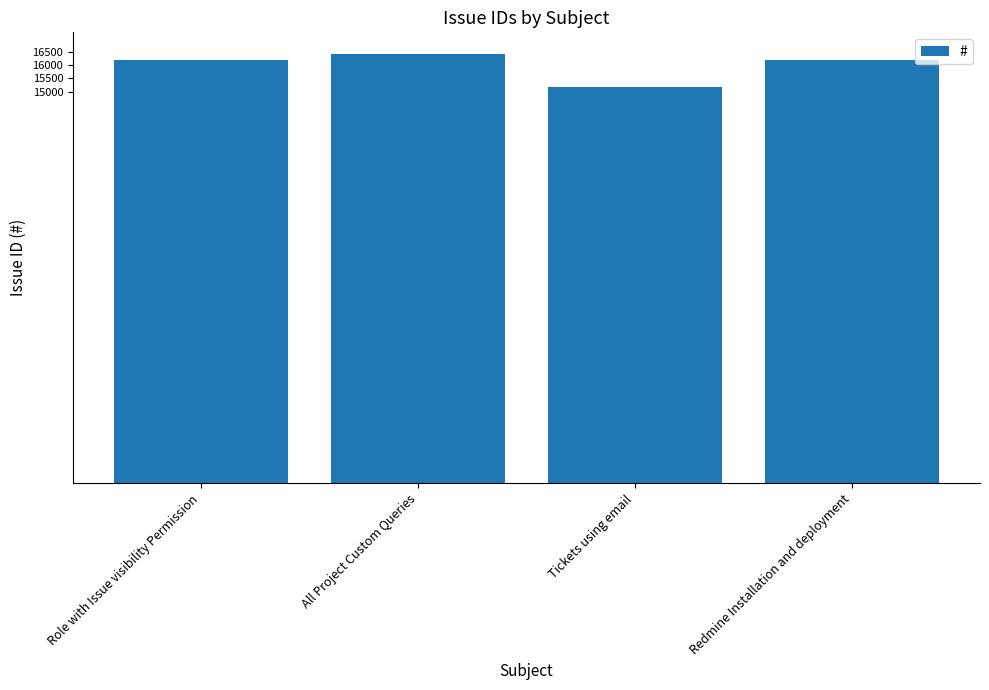

Which has a higher value, Tickets using email or Role with Issue visibility Permission?

Role with Issue visibility Permission